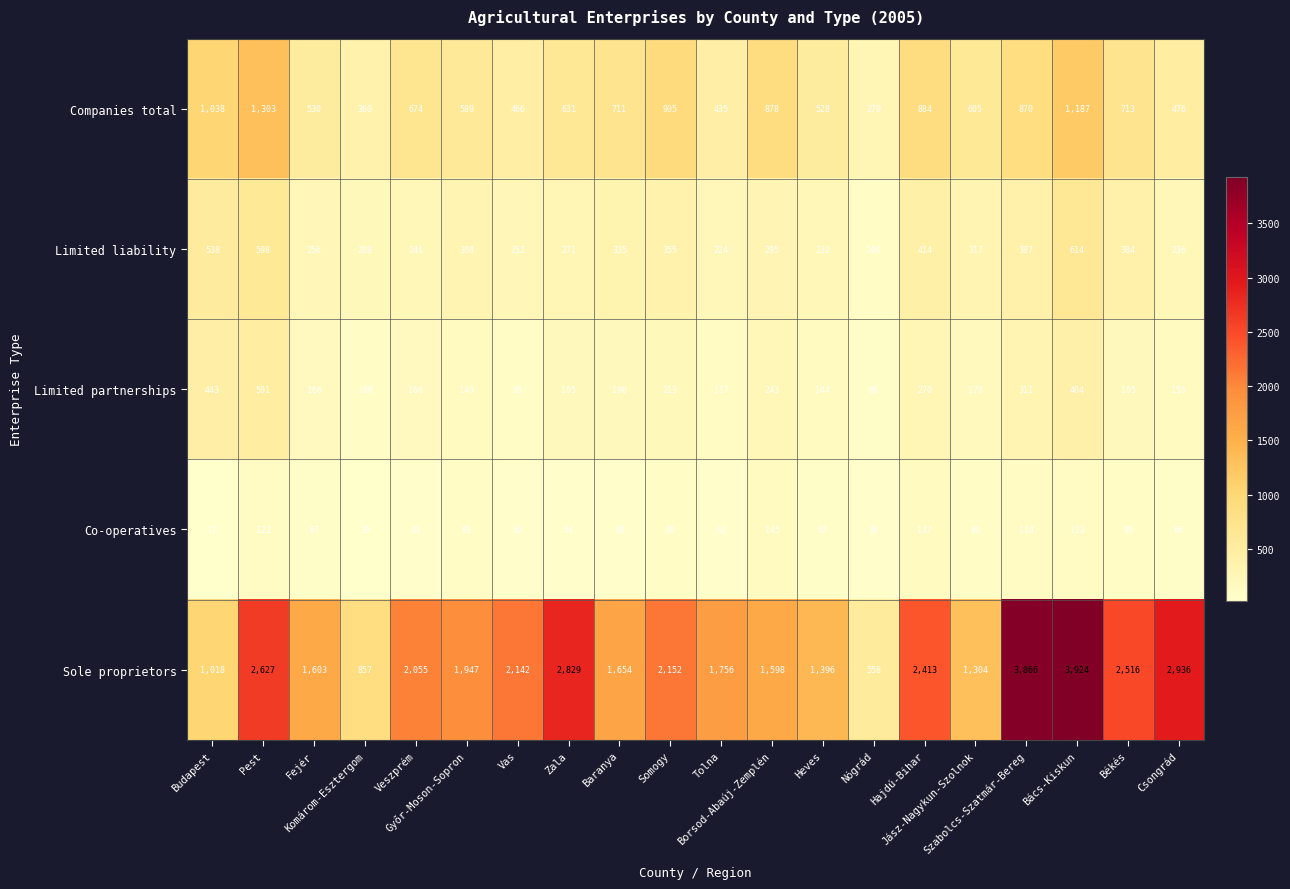

Rank the series at Békés from lowest to highest value.

Co-operatives, Limited partnerships, Limited liability, Companies total, Sole proprietors